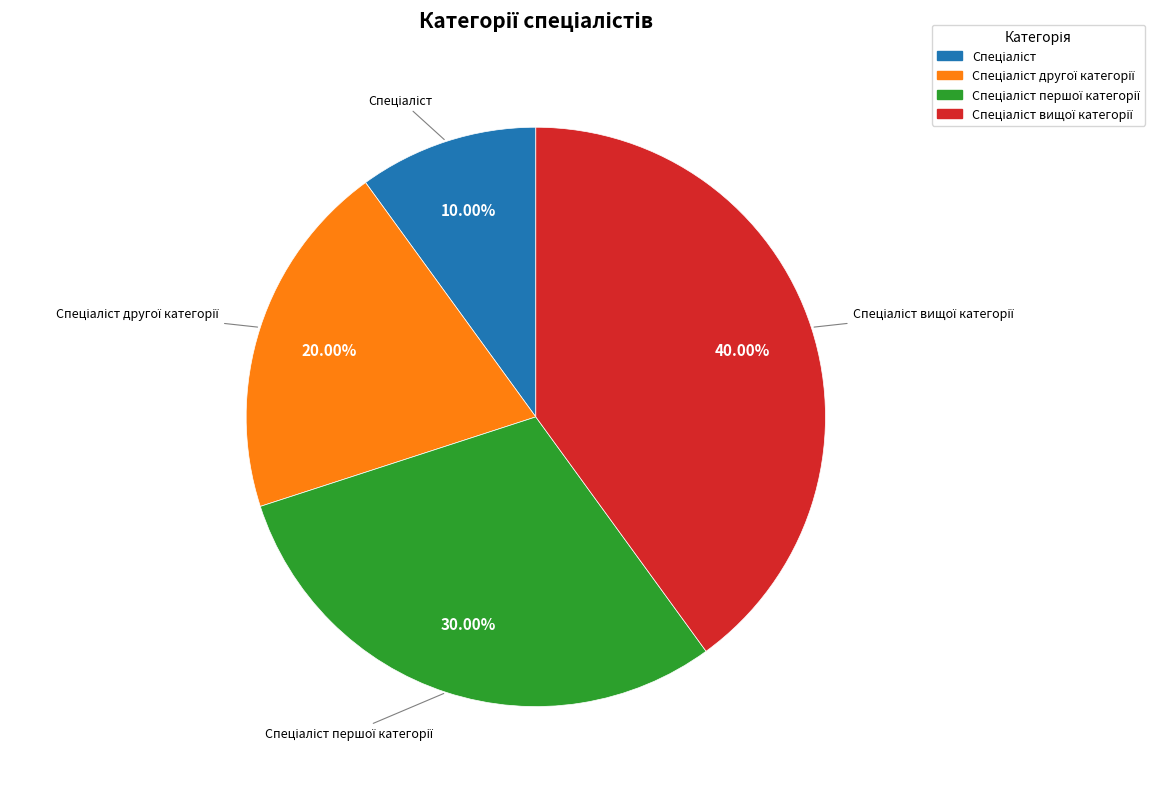

Does any single category account for the majority?

No